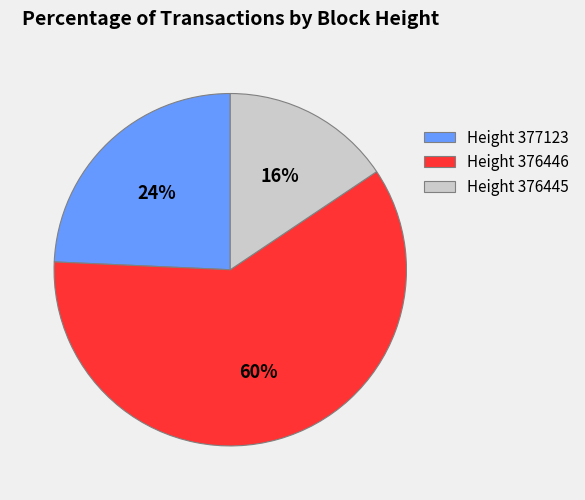

Is the sum of Height 376445 and Height 376446 greater than half?

Yes